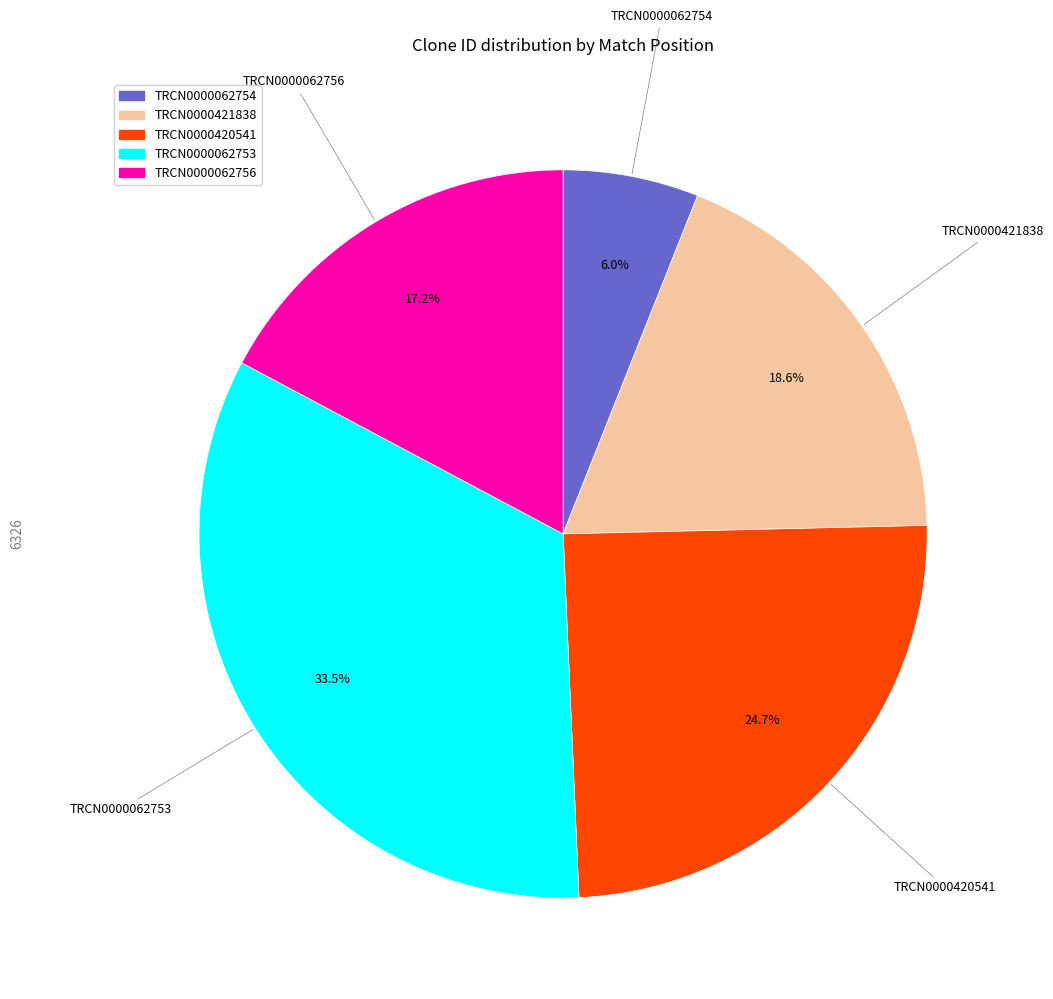

To the nearest percent, what is the difference between the TRCN0000421838 and TRCN0000420541 slice percentages?

6%